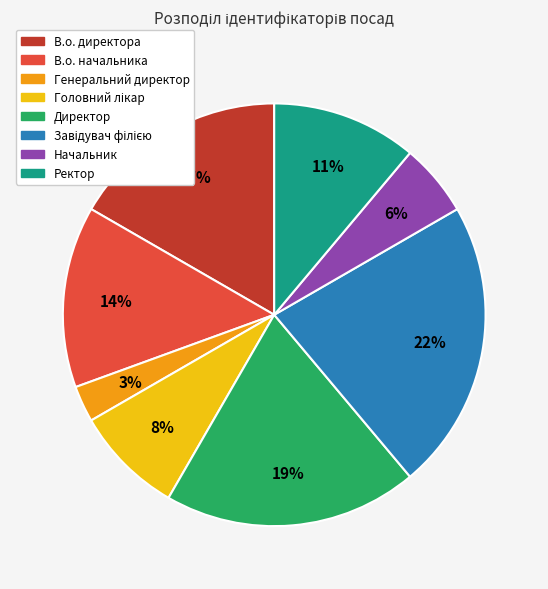

Between Директор and Ректор, which is larger?

Директор